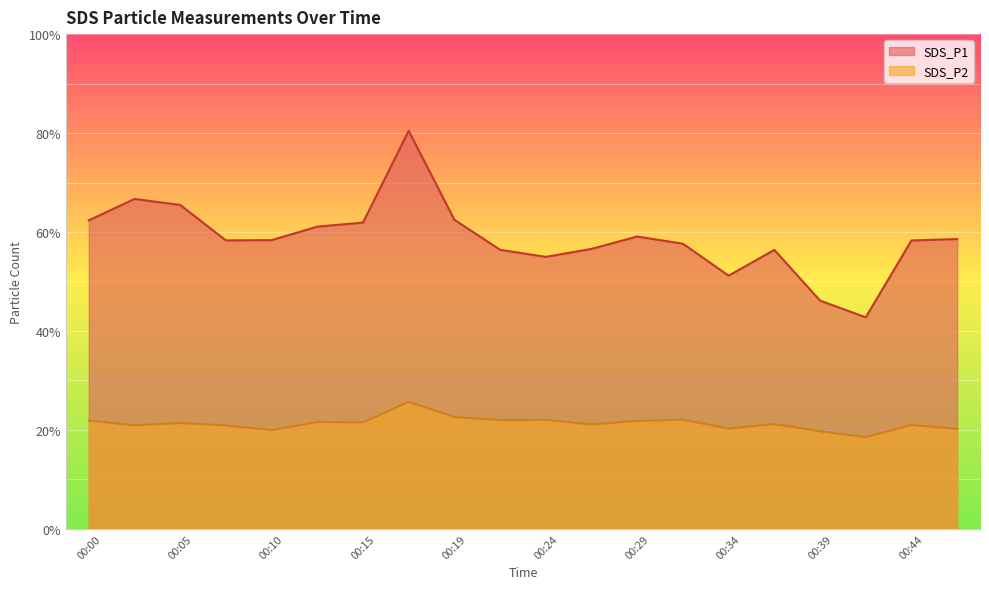

The value of SDS_P2 at 00:44 is 21.0. True or false?

True